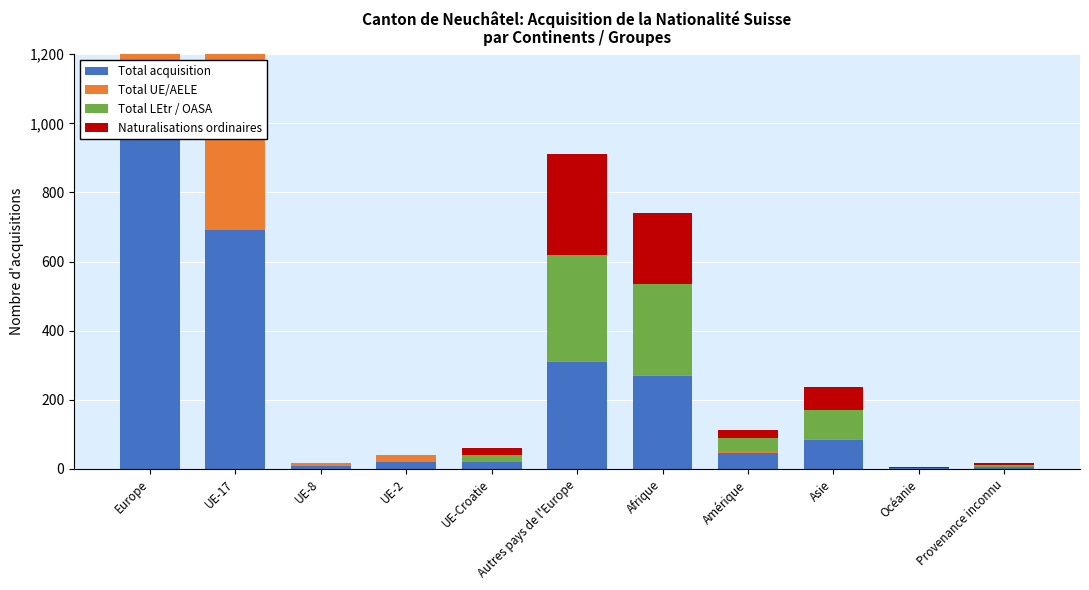

Rank the categories by Total LEtr / OASA value from lowest to highest.

UE-17, UE-8, UE-2, Océanie, Provenance inconnu, UE-Croatie, Amérique, Asie, Afrique, Autres pays de l'Europe, Europe